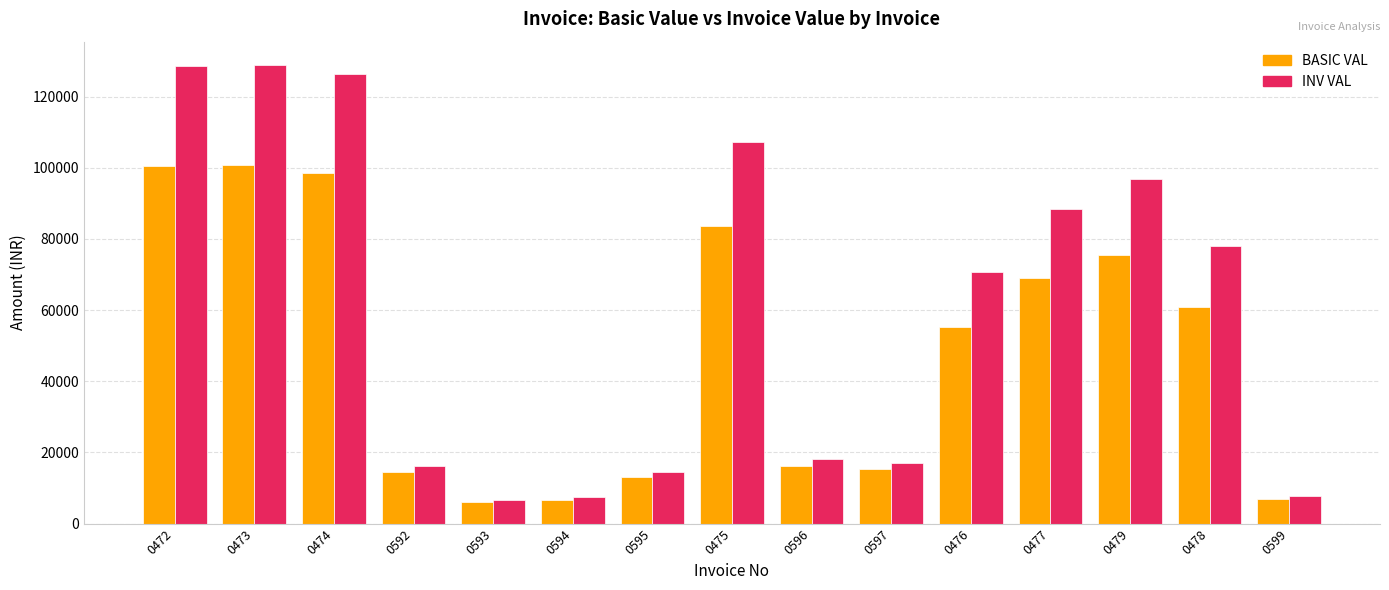

How many series are shown in this chart?

2